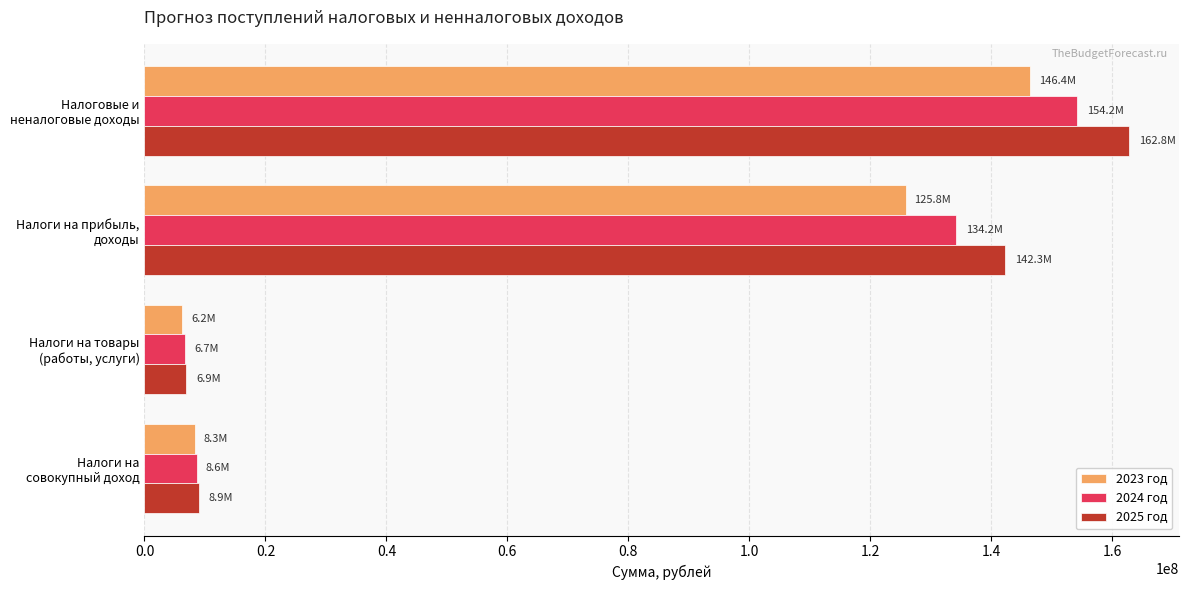

What is the difference between the maximum and minimum values in the 2025 год series?

155902811.0